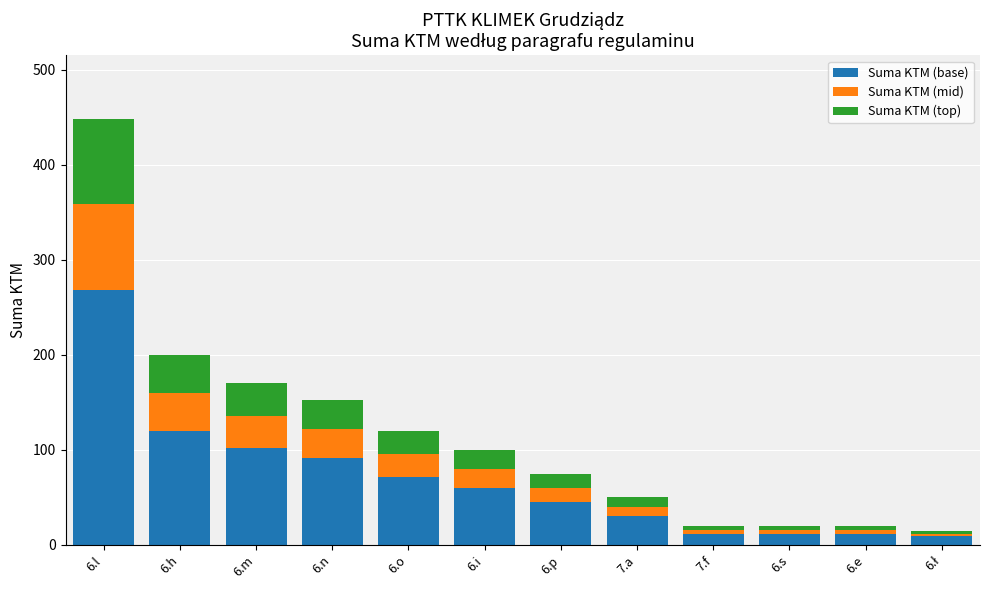

What is the difference between the maximum and minimum values in the Suma KTM (base) series?

259.8